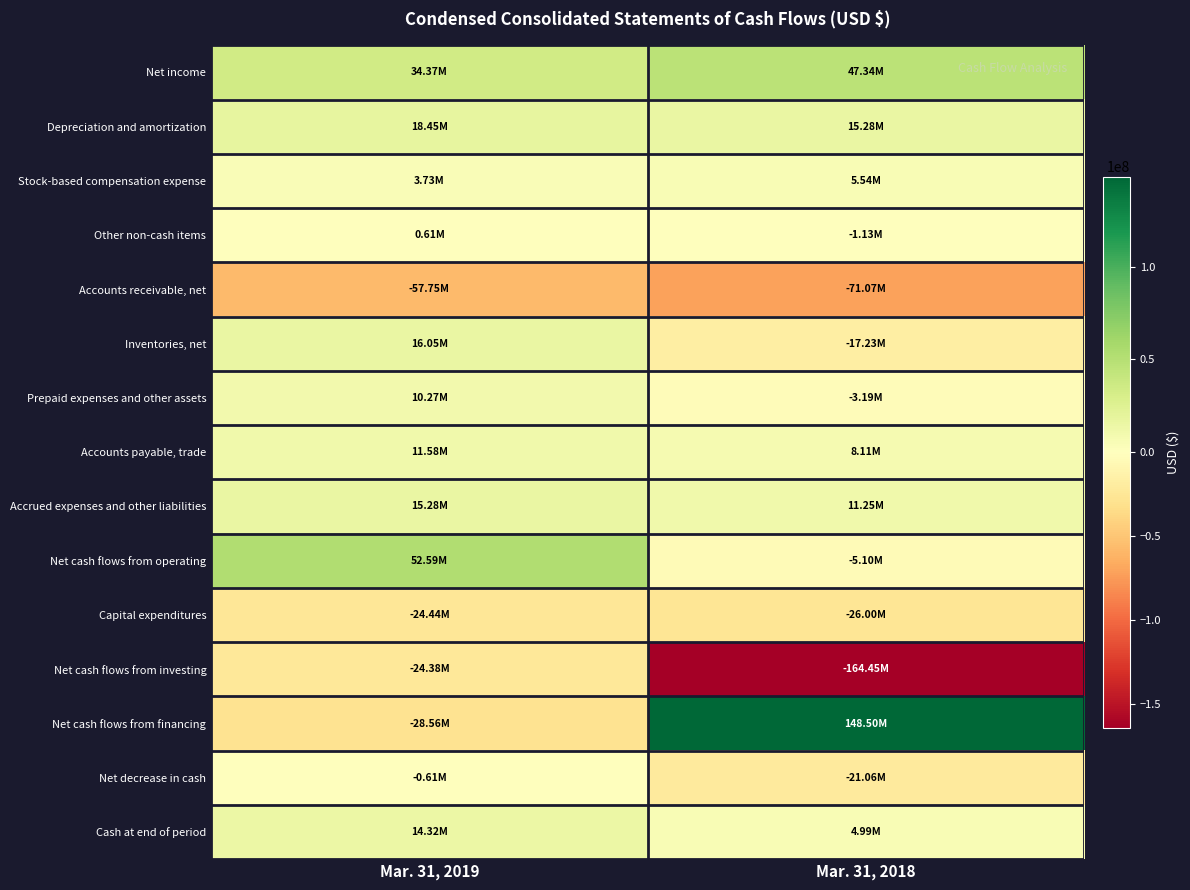

What is the total value across all series at Mar. 31, 2019?

41489000